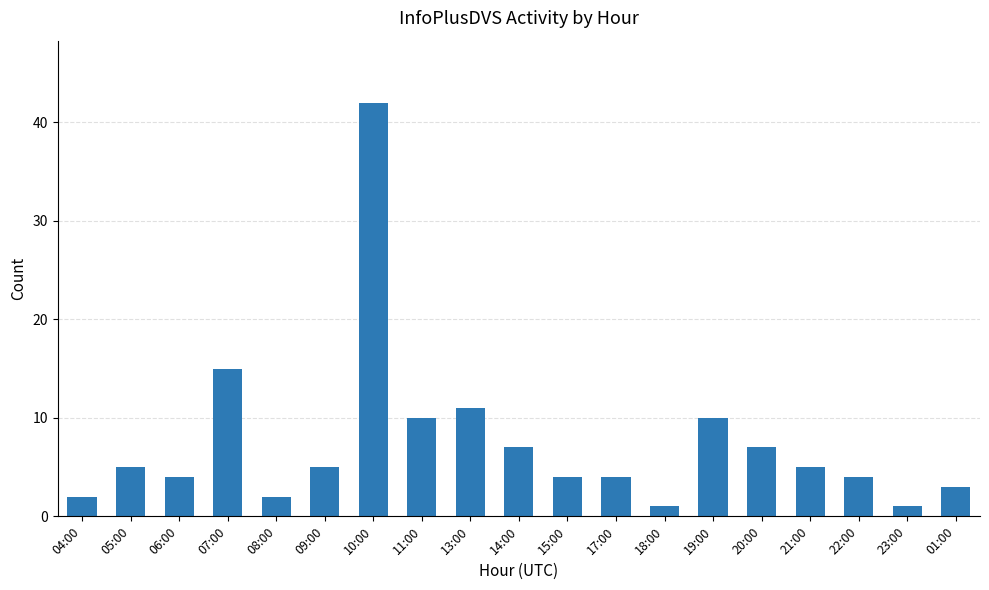

Reading left to right, extract all data points from this chart.

2	5	4	15	2	5	42	10	11	7	4	4	1	10	7	5	4	1	3